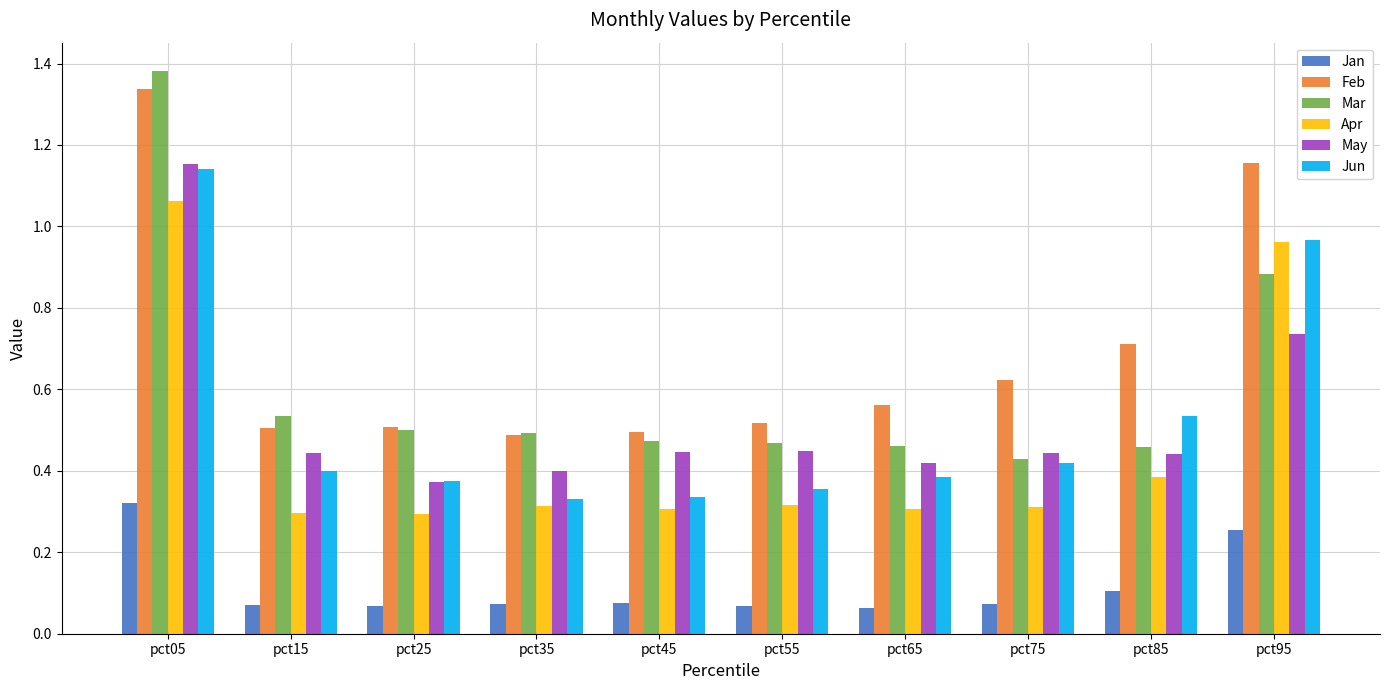

How many Mar values are between 0 and 1?

9